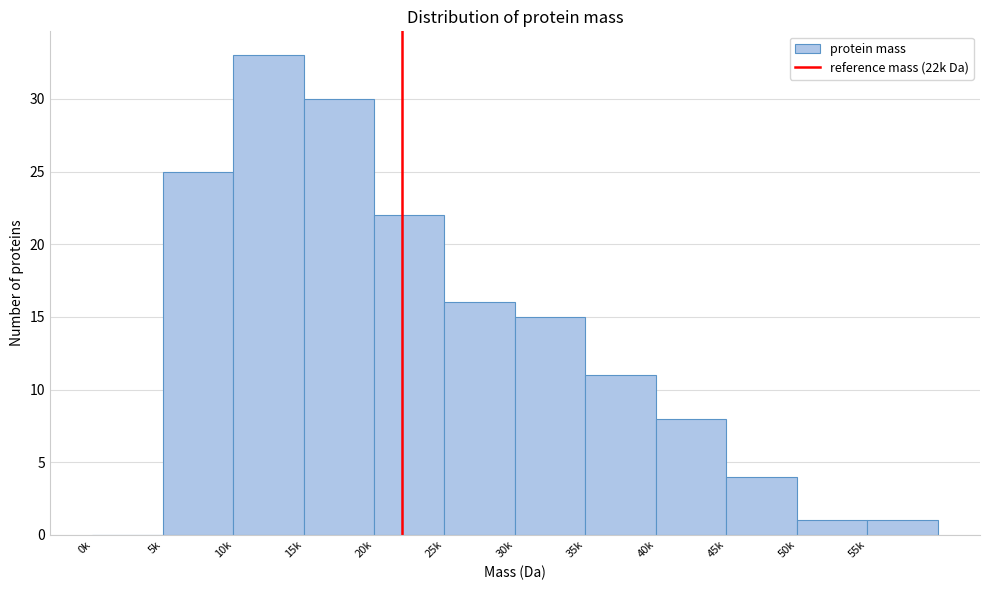

Reading left to right, what are all the values shown in this chart?

0k=0	5k=25	10k=33	15k=30	20k=22	25k=16	30k=15	35k=11	40k=8	45k=4	50k=1	55k=1